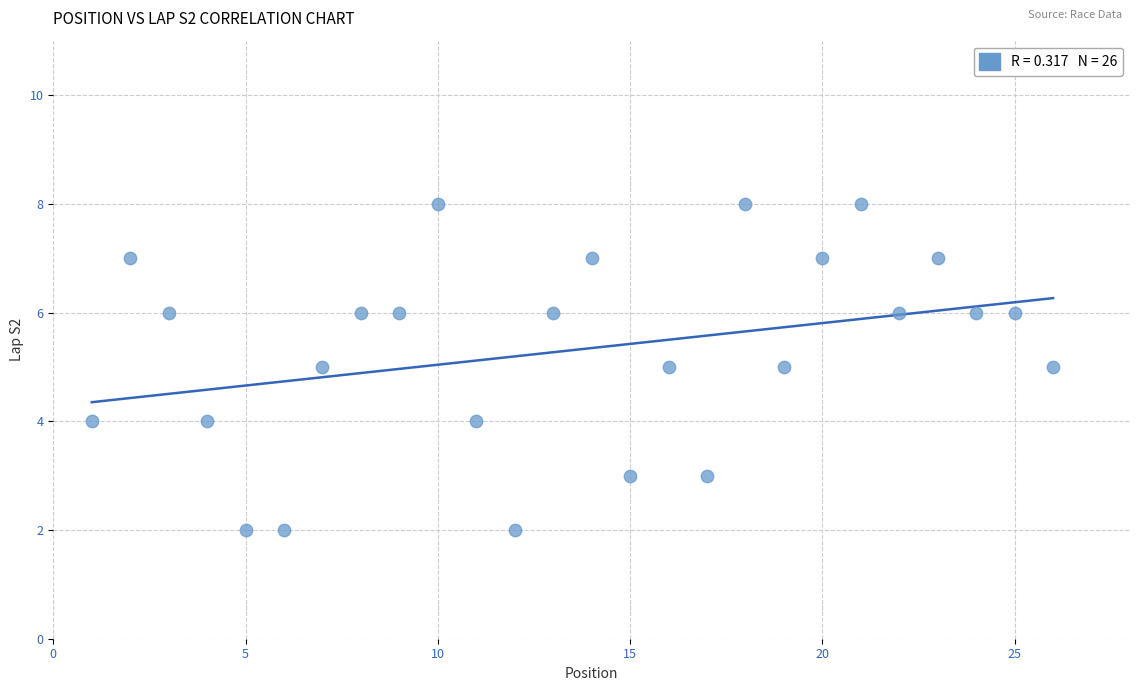

What is the range of X values (max minus min)?

25